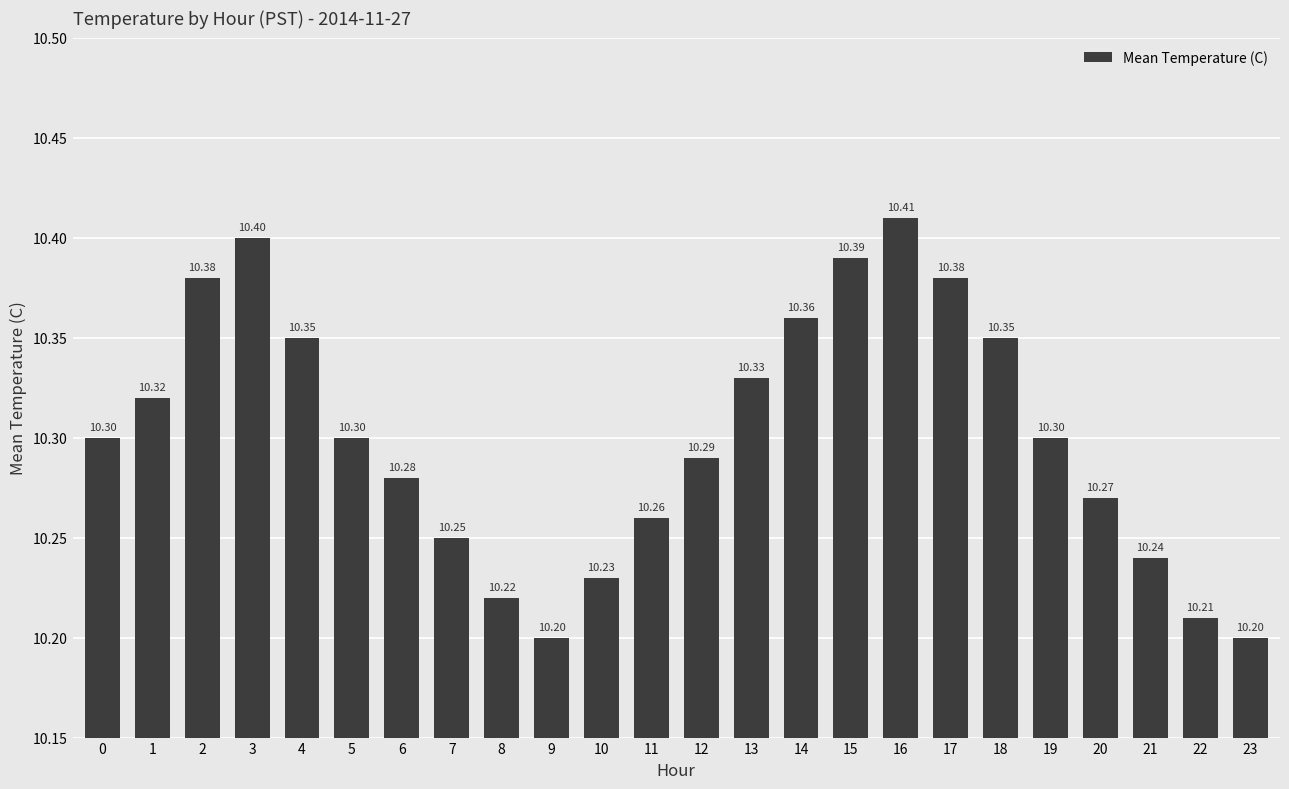

What is the difference between the values at 12 and 14?

0.1